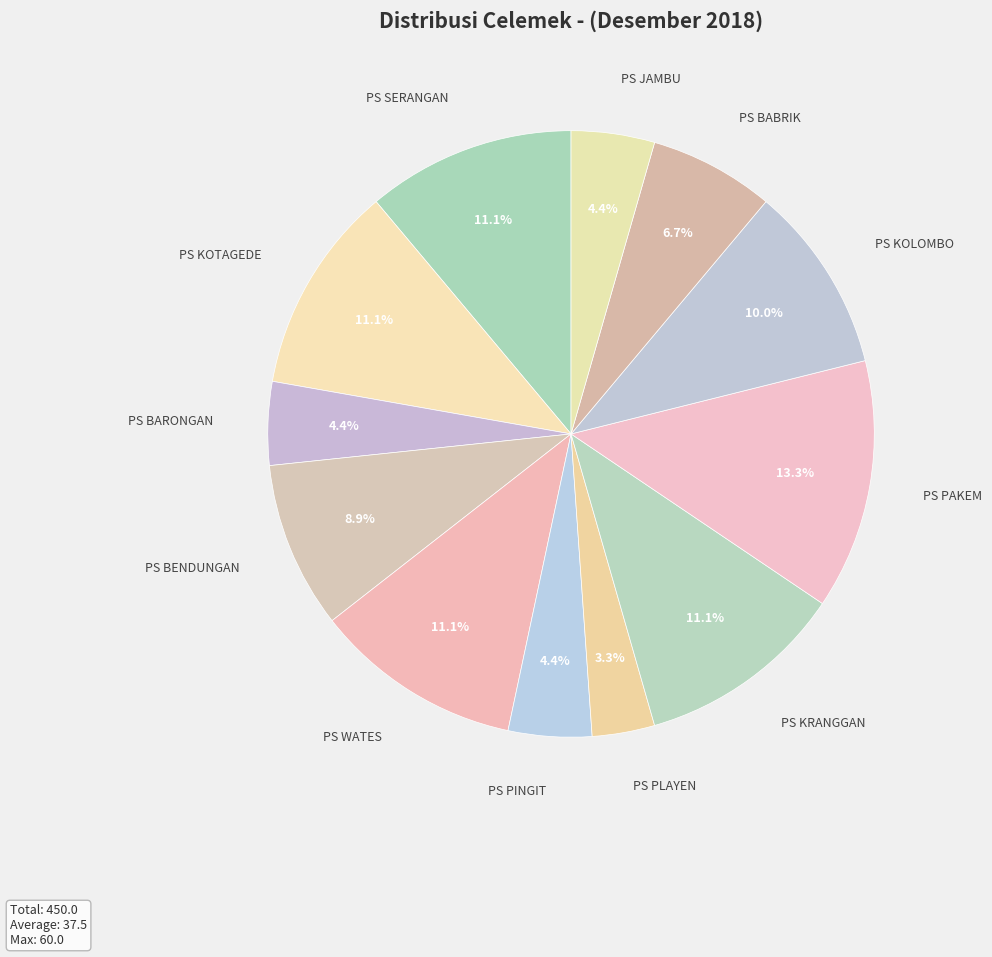

Combined, what portion of the pie is PS BARONGAN and PS BENDUNGAN?

13.3%